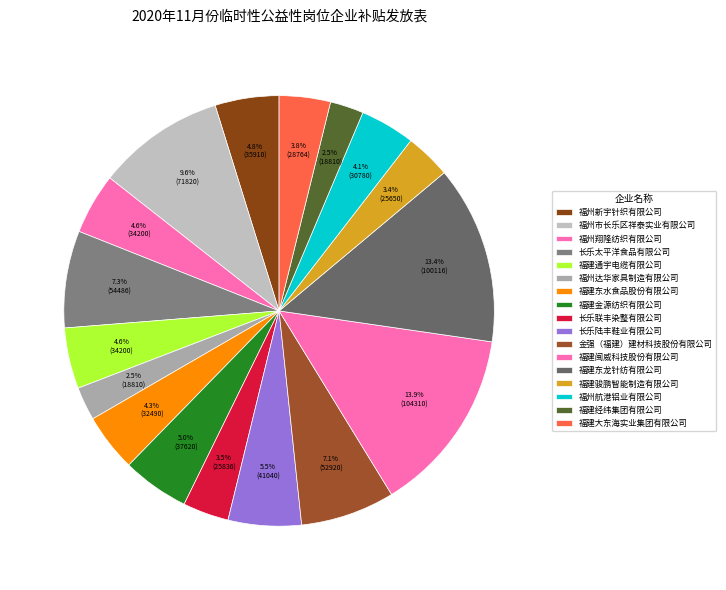

Is it true that 长乐太平洋食品有限公司 is 1% of the pie?

False